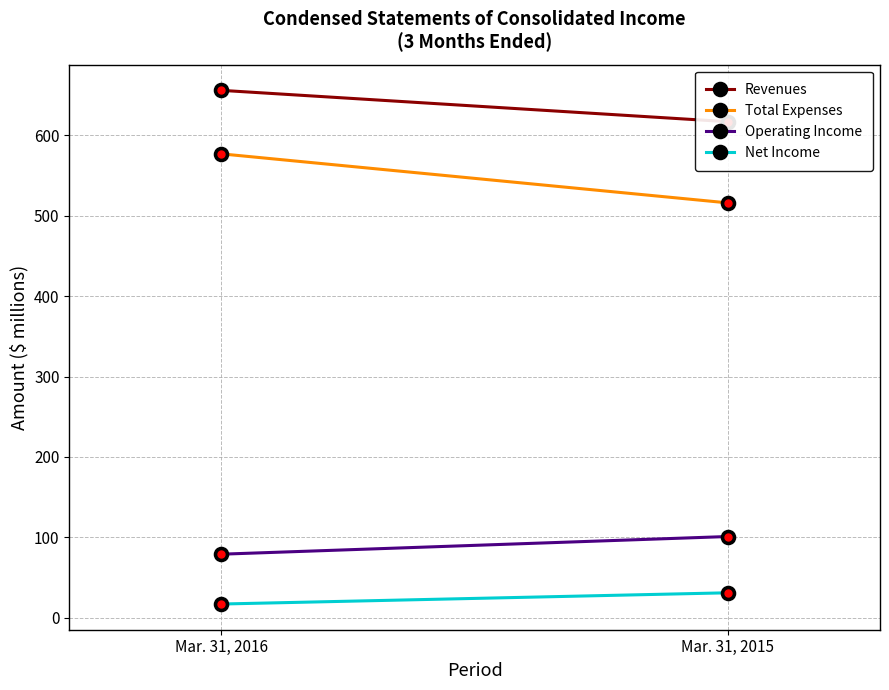

What is the average value of the Total Expenses series?

546